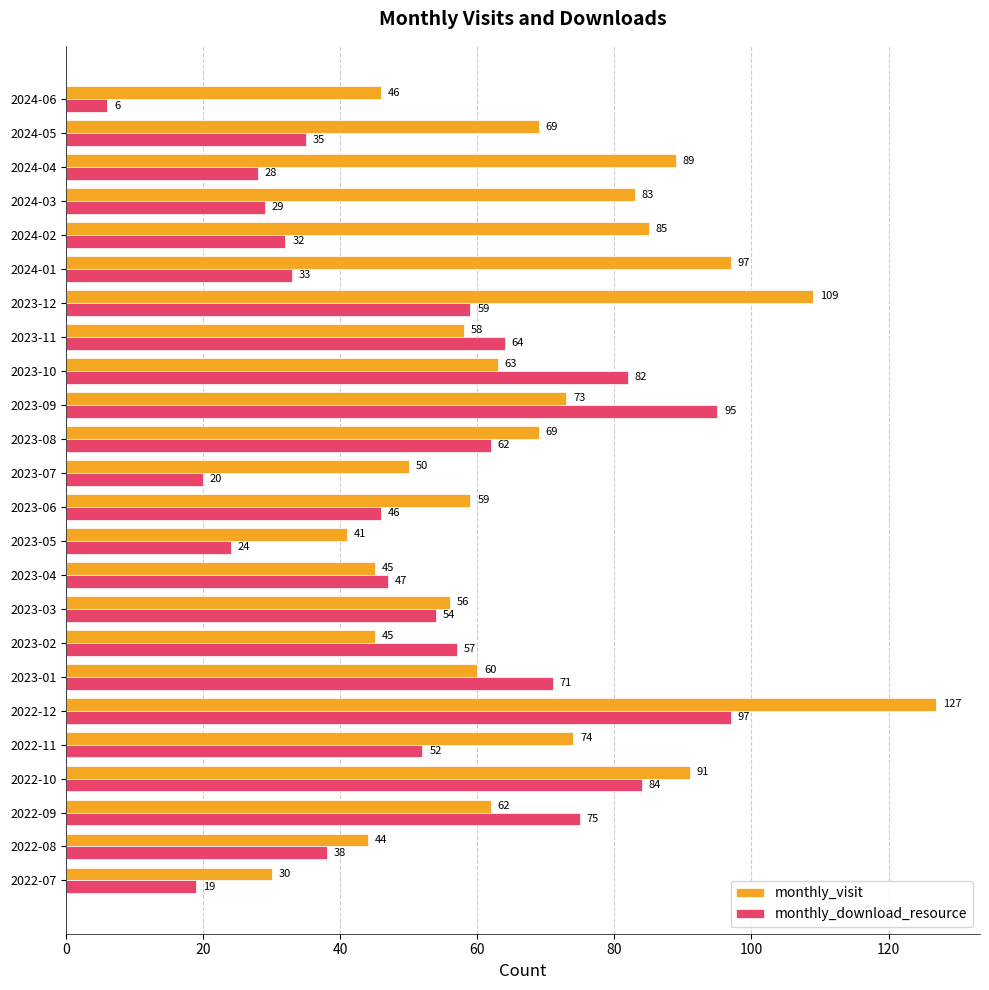

What is the spread (max minus min) of values at 2023-09?

22